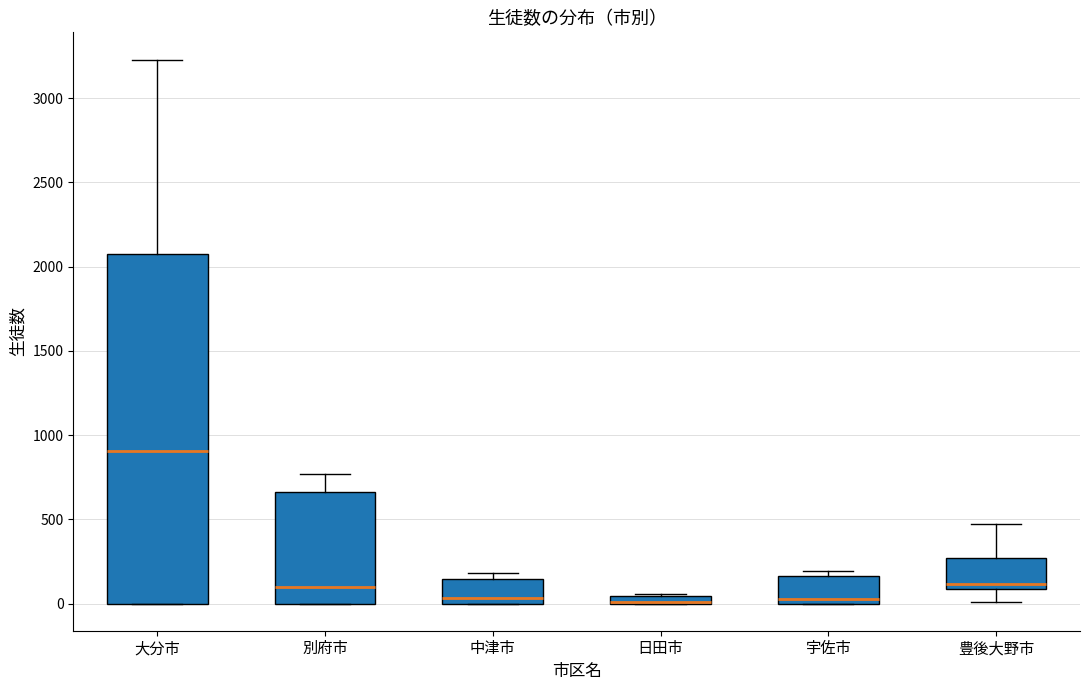

Where does the upper whisker of the box for 別府市 end on the y-axis? The values are not printed on the chart, so give them approximately, as read against the axis.

750